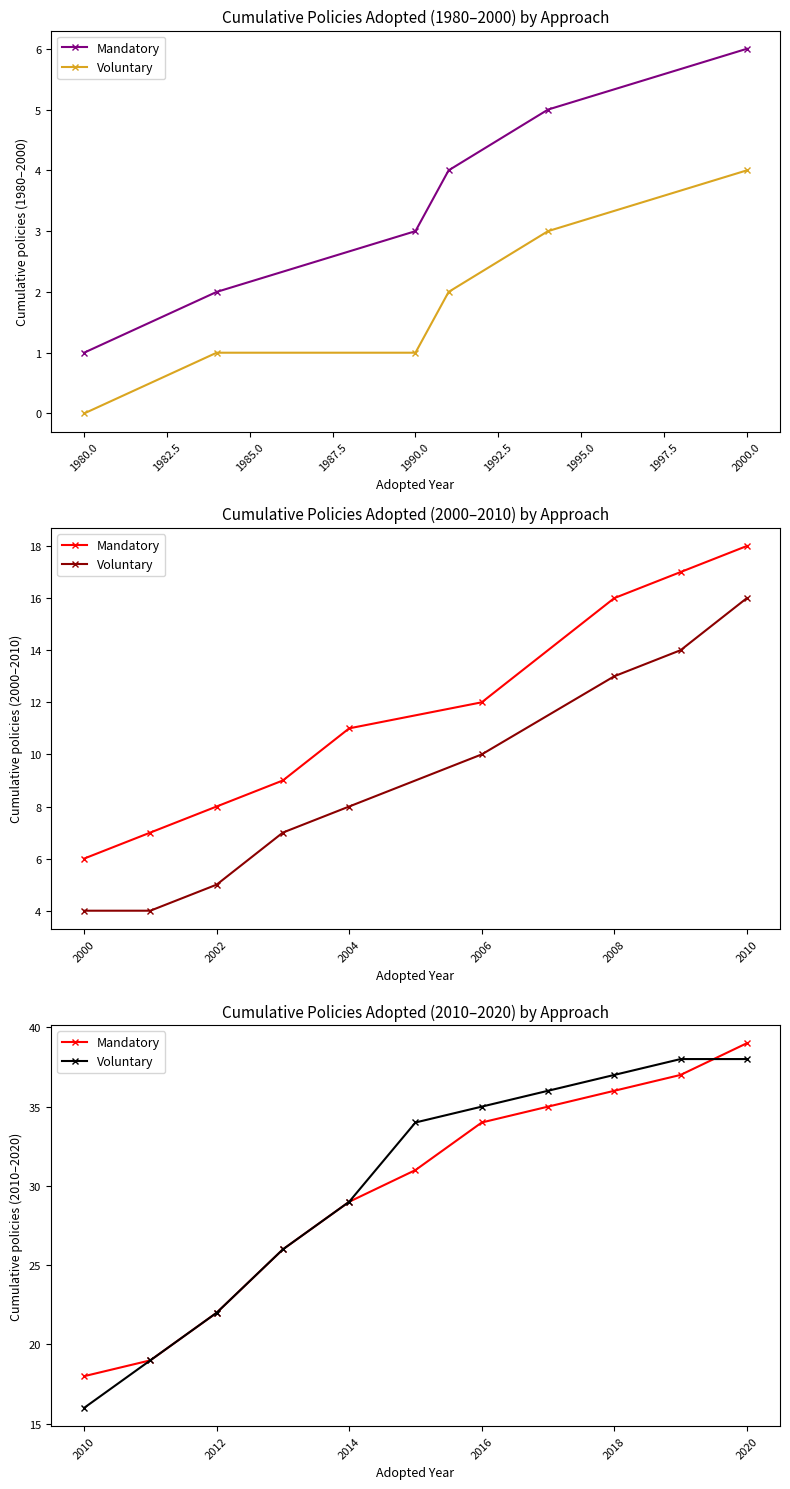

Does the chart have visible grid lines?

No